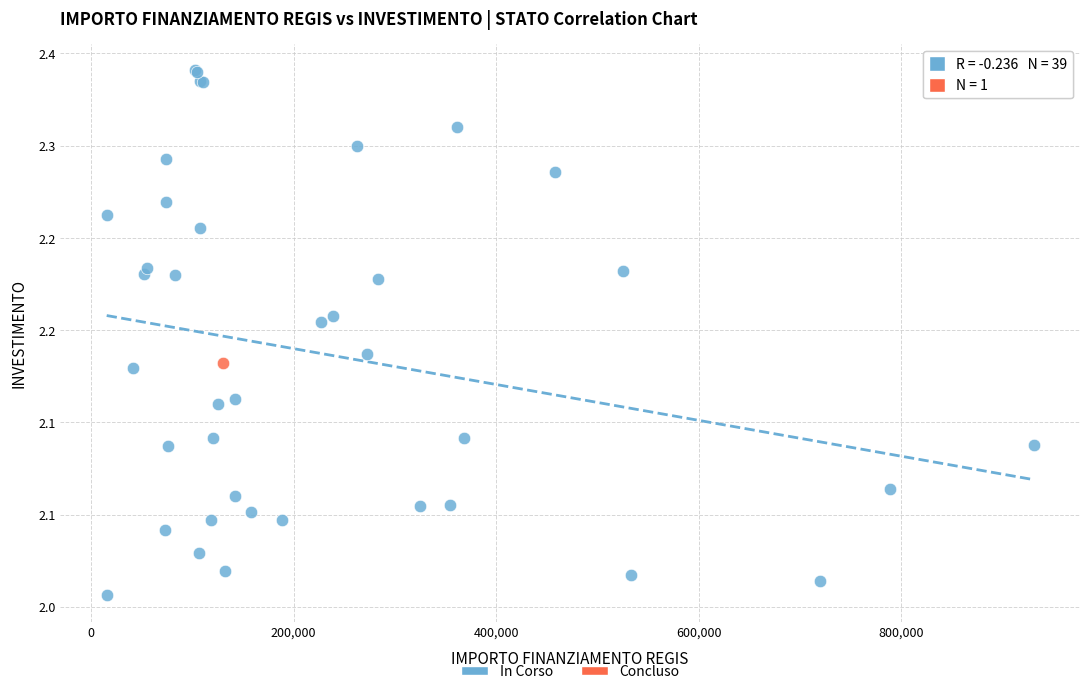

What are all the series names shown in the legend?

In Corso, Concluso